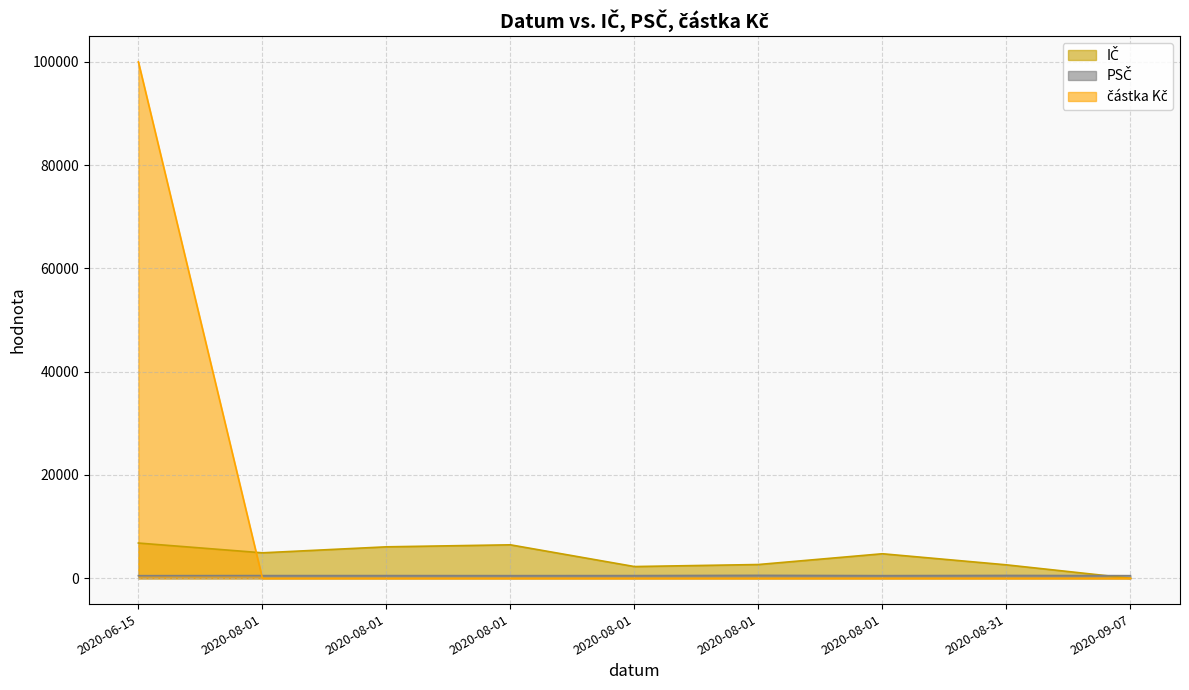

What is the average value of the IČ series?

4066.5